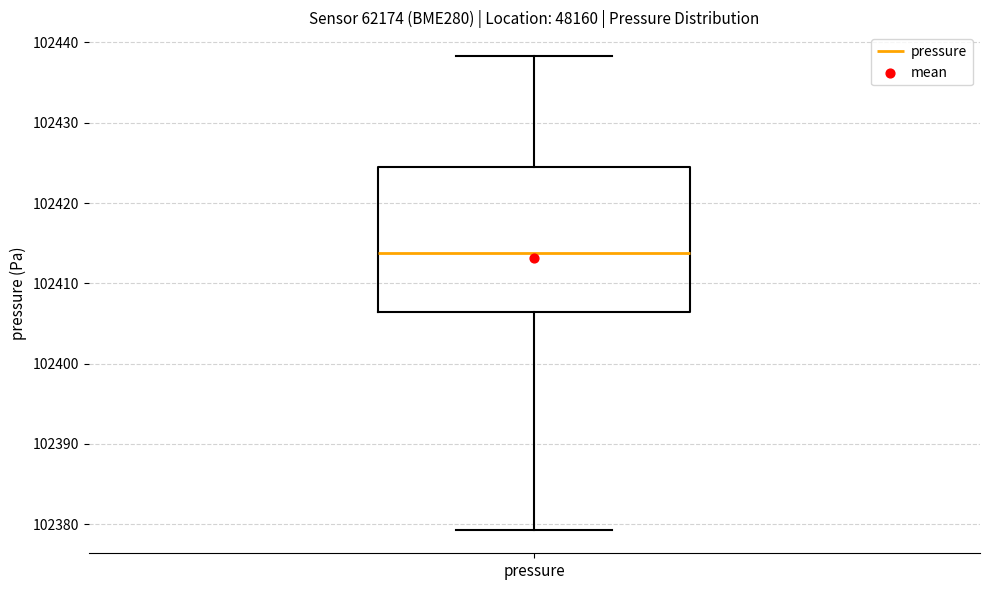

Read this box plot against the y-axis: the position of the median line, the range covered by the box, and the ends of both whiskers. The values are not printed on the chart, so give them approximately, as read against the axis.

median 102414, box 102406 to 102425, whiskers 102379 to 102438